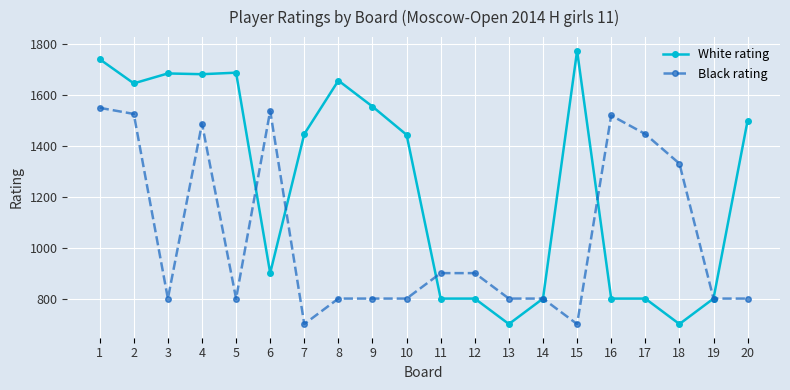

Which series has the largest total across all categories?

White rating